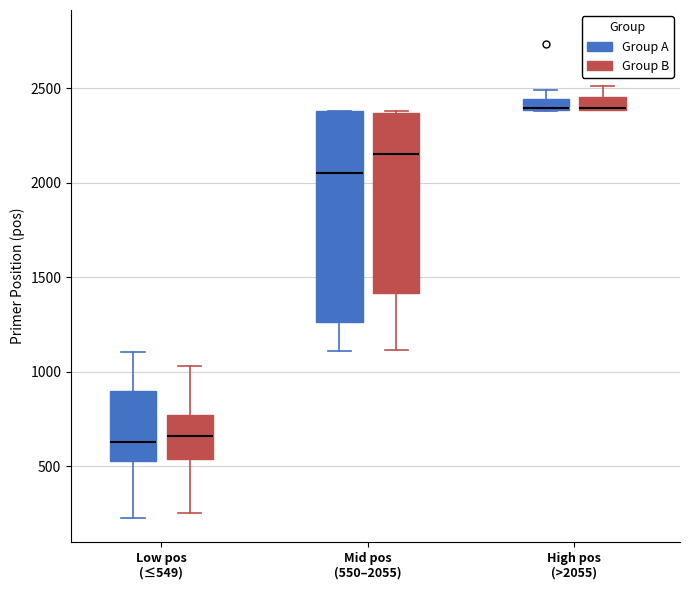

Which box is the tallest, from its lower edge to its upper edge?

Mid pos (550–2055) (Group A)